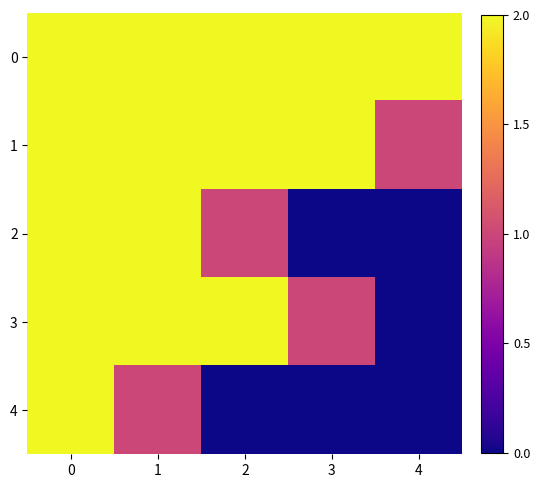

At 1, list the series in order from smallest to largest.

4, 0, 1, 2, 3